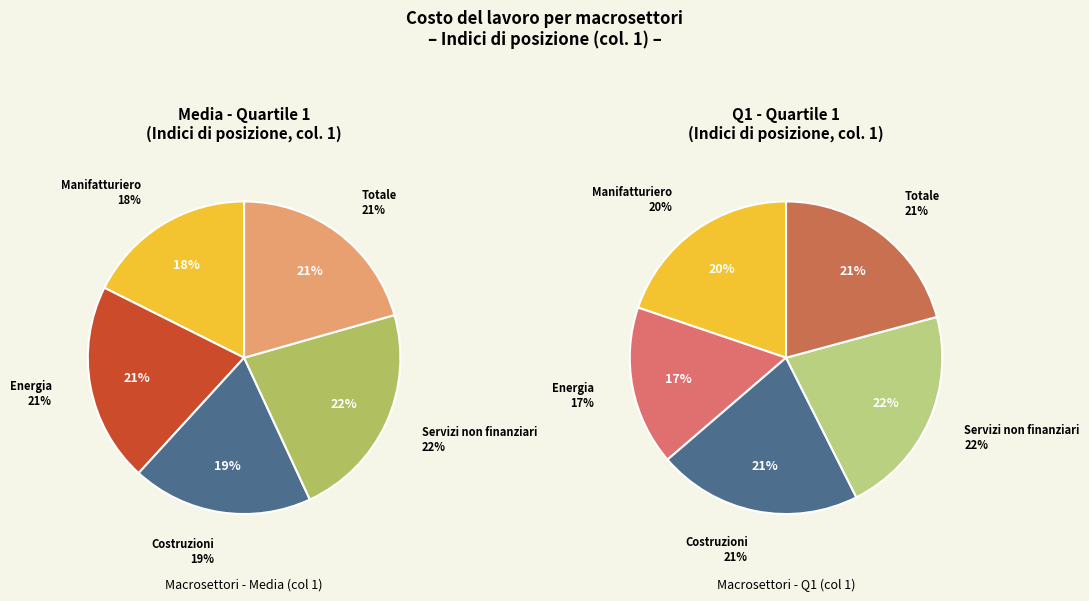

Combined, do Totale and Costruzioni account for over 50%?

No